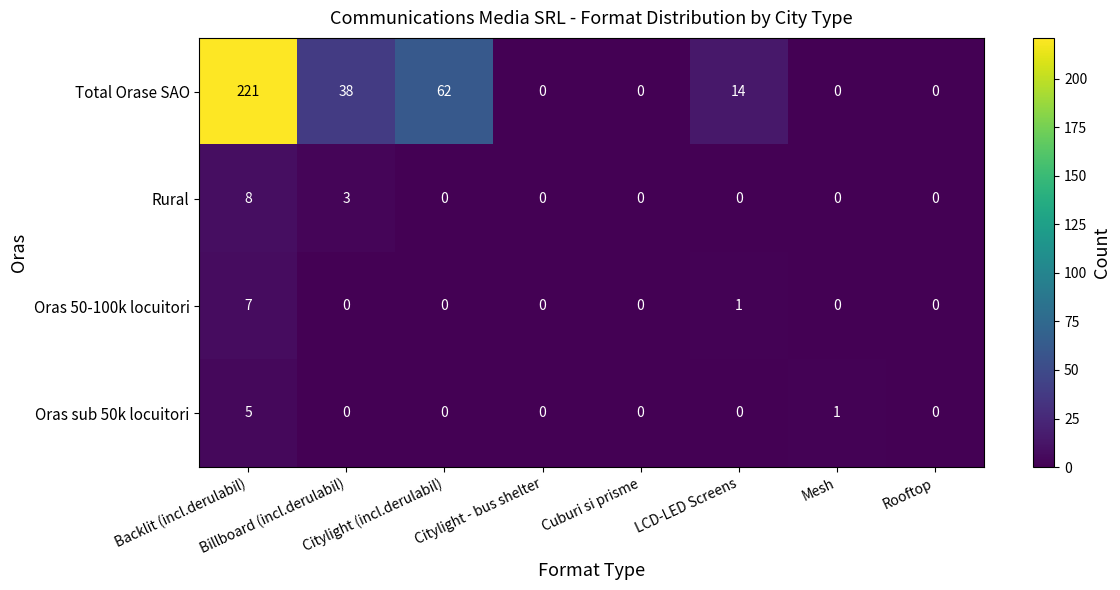

How many Rural values are between 0 and 3?

7